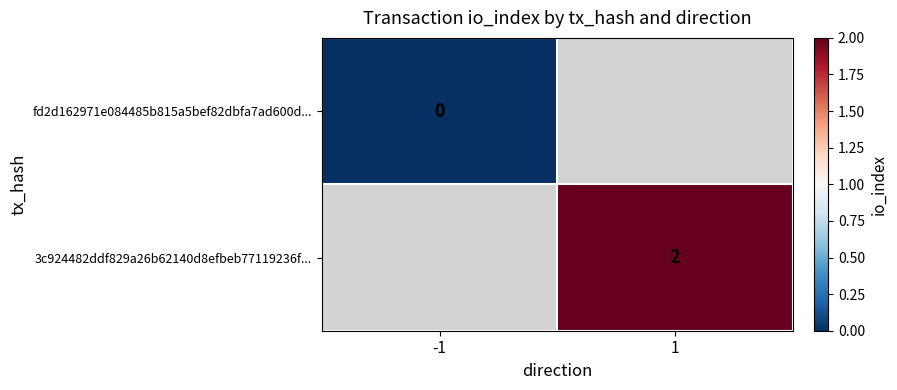

Is it true that 3c924482ddf829a26b62140d8efbeb77119236f... equals 4 at 1?

False